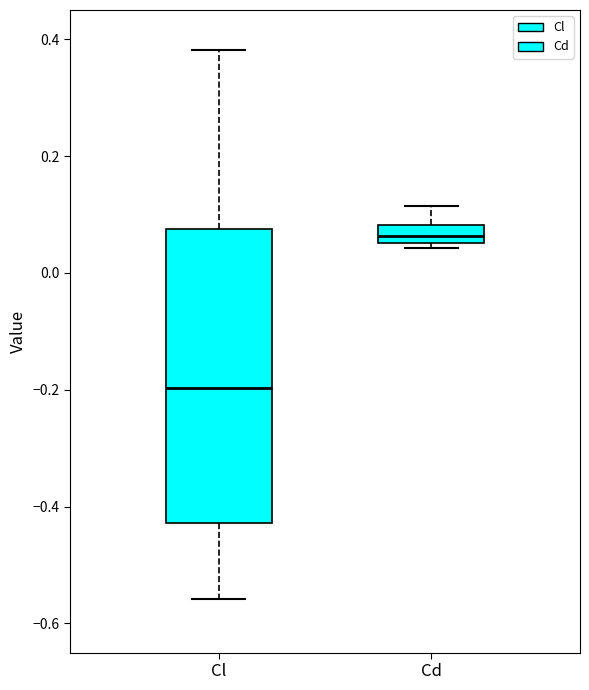

Reading left to right, transcribe this box plot: for each box, give where its median line is, the range the box spans, and where its two whiskers end, as read against the y-axis. The values are not printed on the chart, so give them approximately, as read against the axis.

Cl: median -0.20, box -0.42 to 0.08, whiskers -0.56 to 0.38
Cd: median 0.06 (inside the box), box 0.06 to 0.08, whiskers 0.04 to 0.12